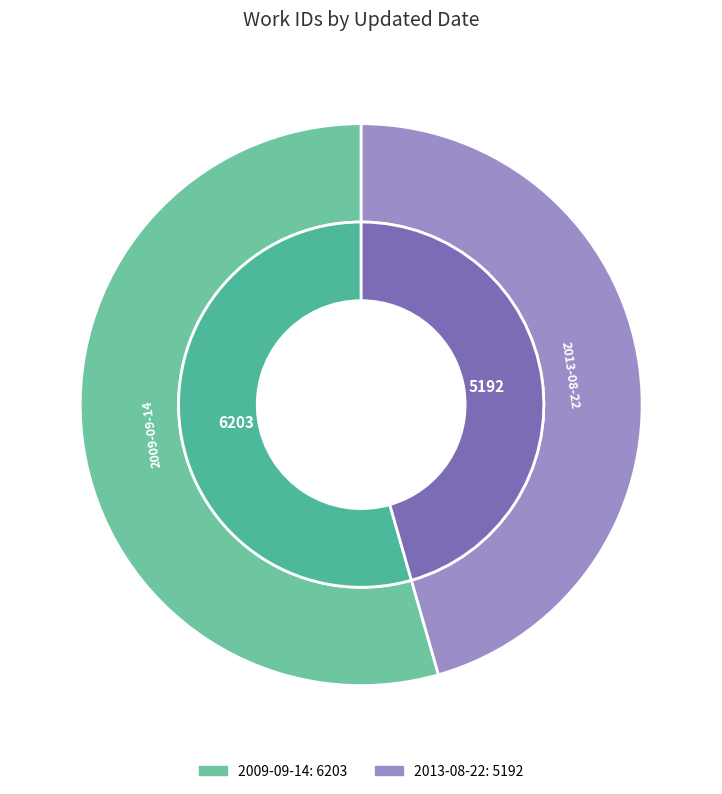

What is the change in value from 2009-09-14 to 2013-08-22?

-1011